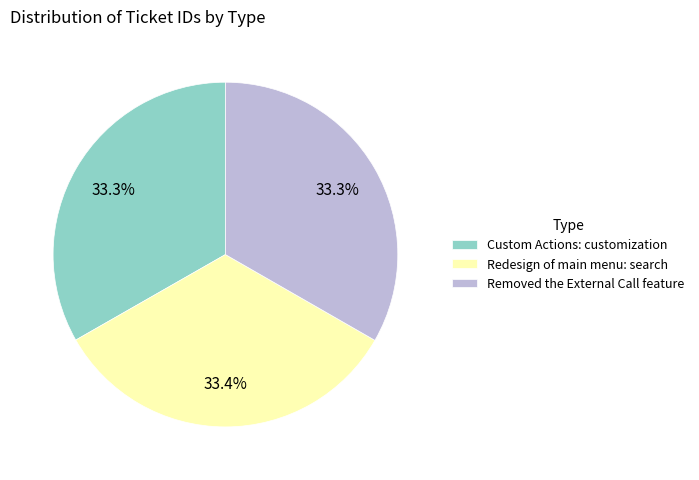

What is the ratio of the value at Removed the External Call feature to the value at Custom Actions: customization?

1.0